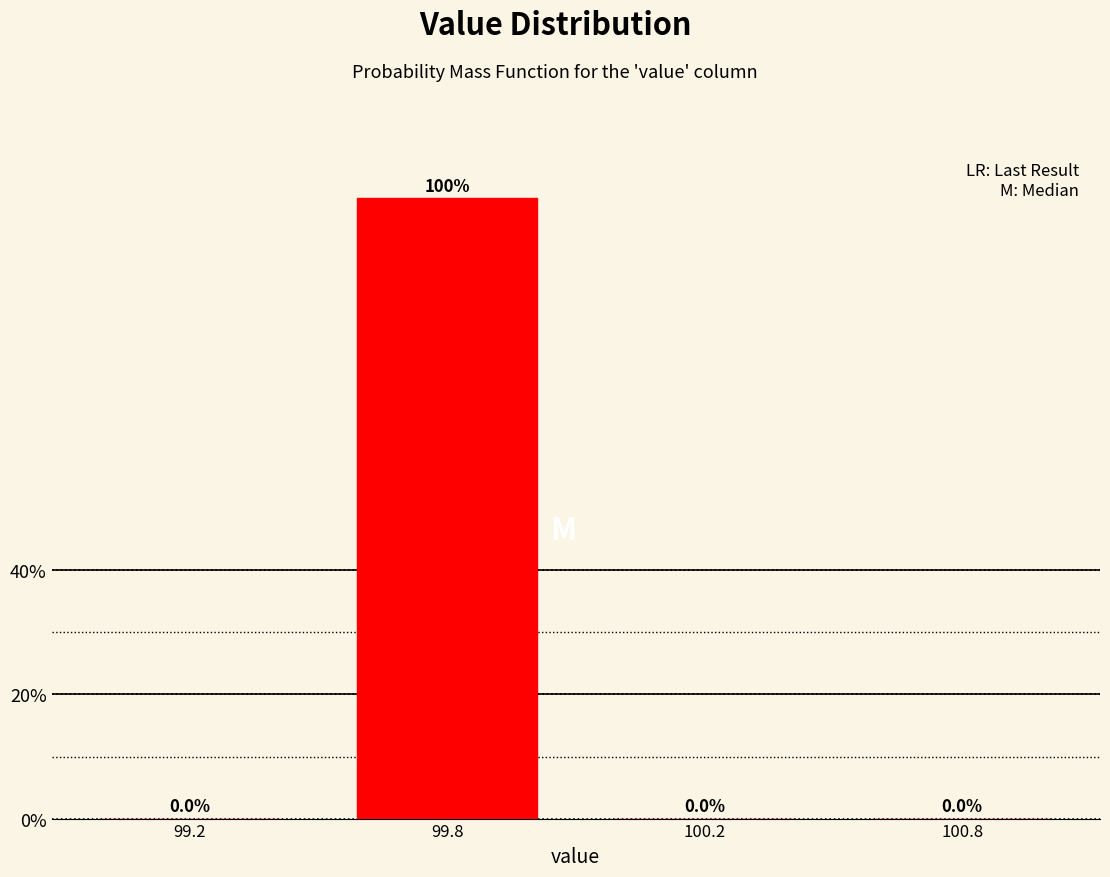

Reading left to right, list all the values displayed in this chart.

99.2=0	99.8=100	100.2=0	100.8=0